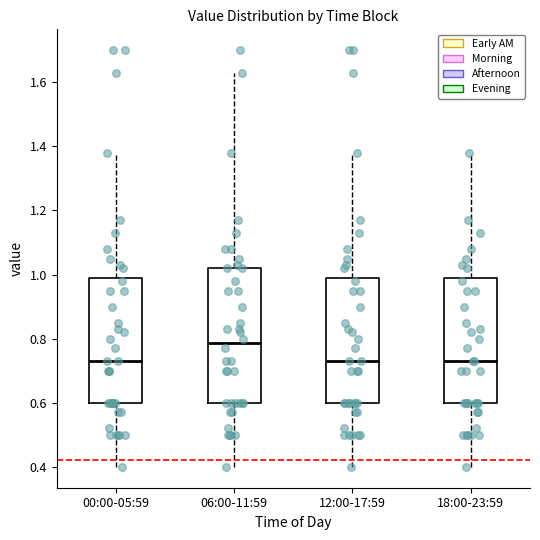

Where does the upper whisker of the box for 00:00-05:59 end on the y-axis? The values are not printed on the chart, so give them approximately, as read against the axis.

1.38